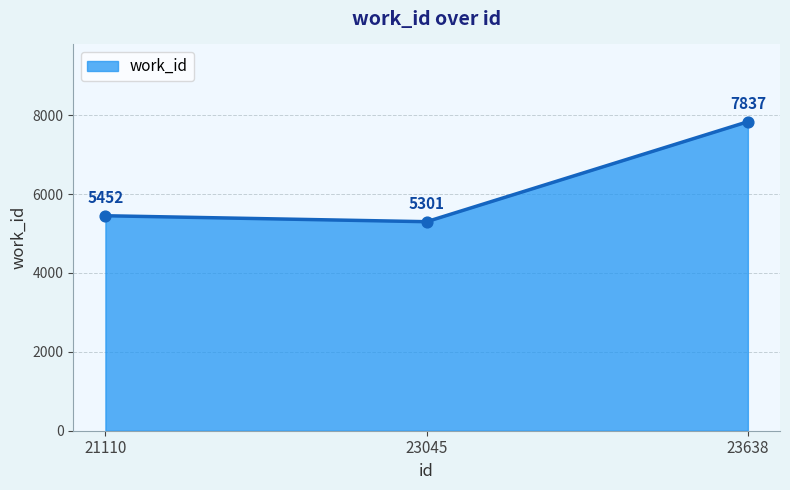

What is the change in value from 21110 to 23045?

-151